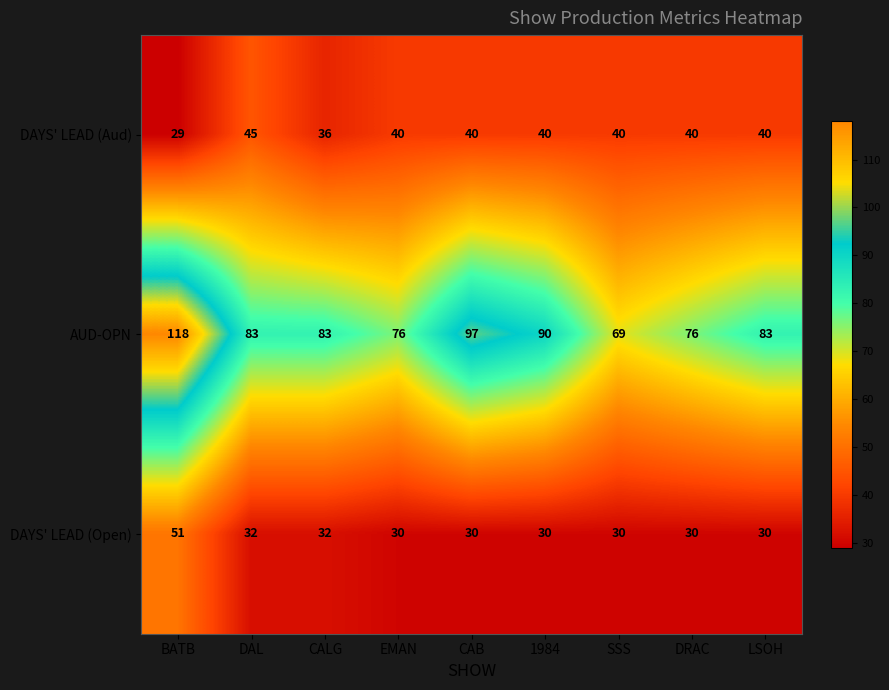

Is it true that AUD-OPN equals 69 at SSS?

True